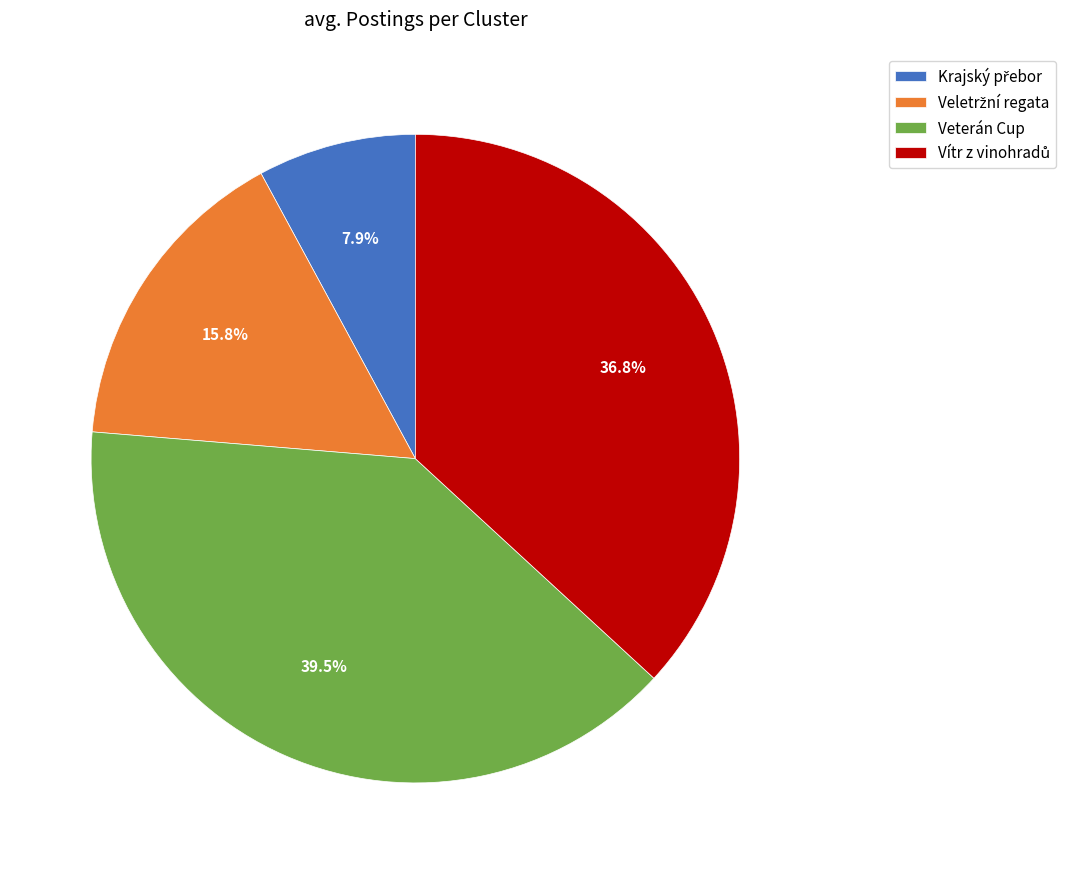

Which slice is the largest?

Veterán Cup